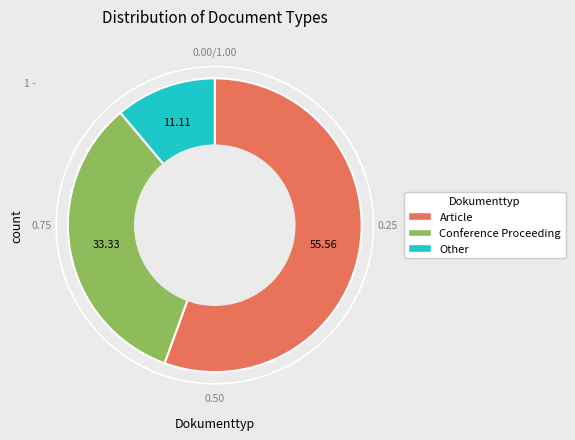

True or false: Other accounts for 5% of the total.

False